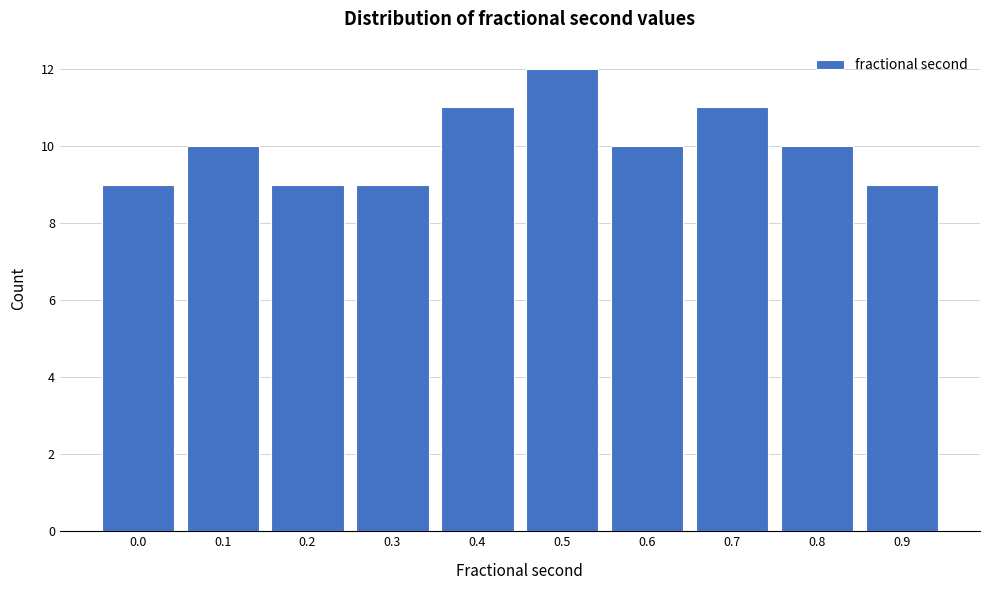

Reading left to right, list all the values displayed in this chart.

9	10	9	9	11	12	10	11	10	9